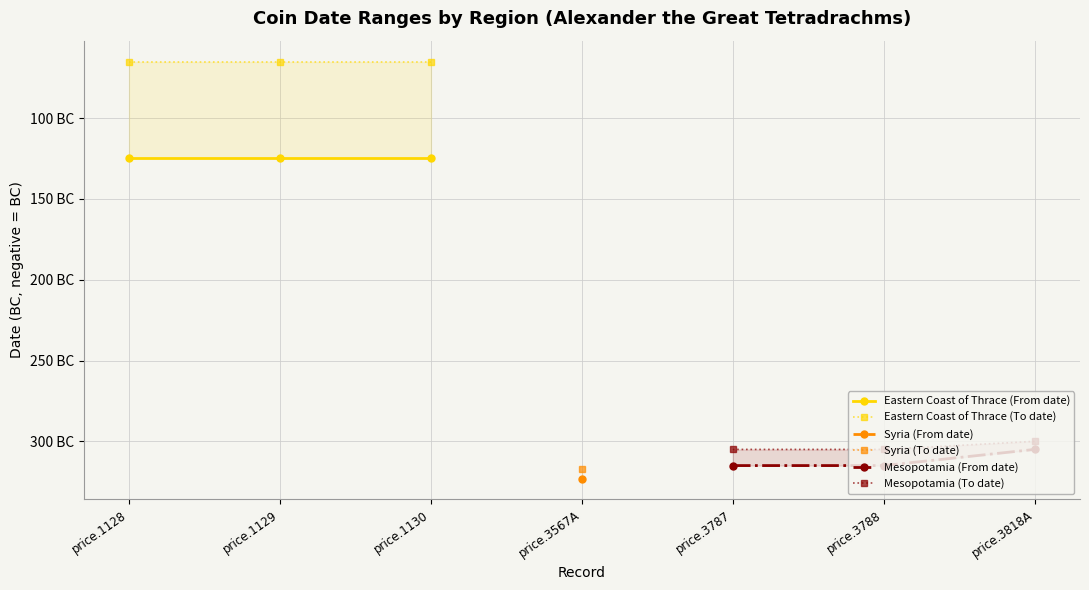

How many values in the Mesopotamia (From date) series exceed -315?

1